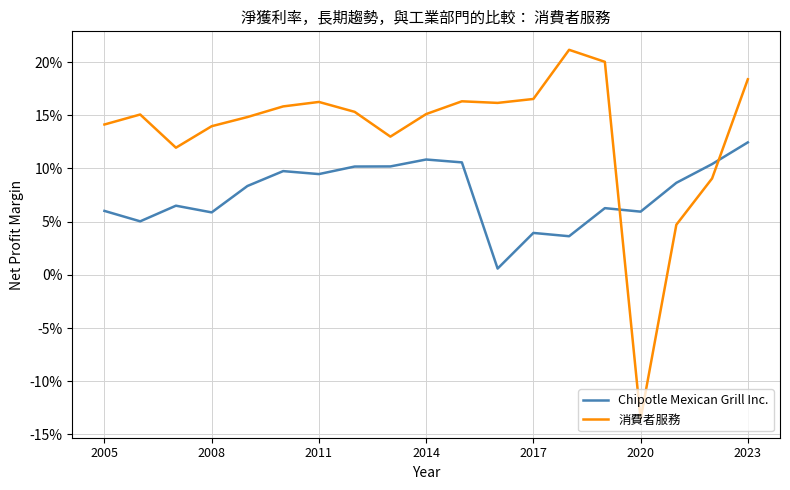

Is this an area chart (filled region under the line)?

No